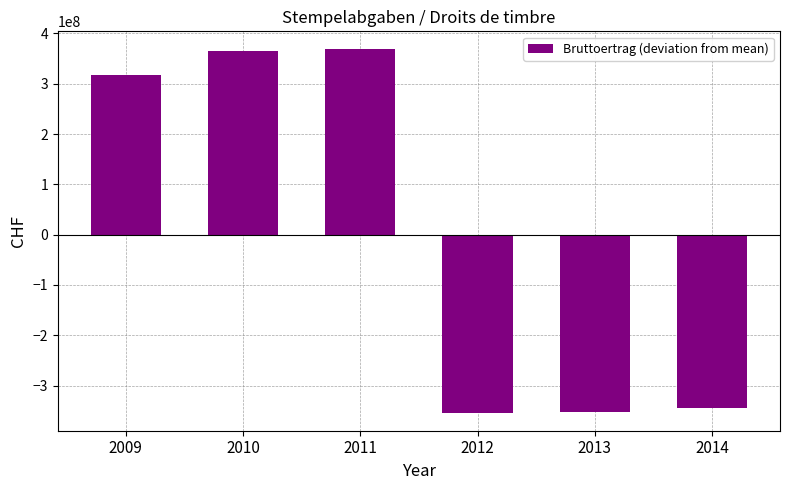

What is the difference between the second highest and minimum values?

718908851.3